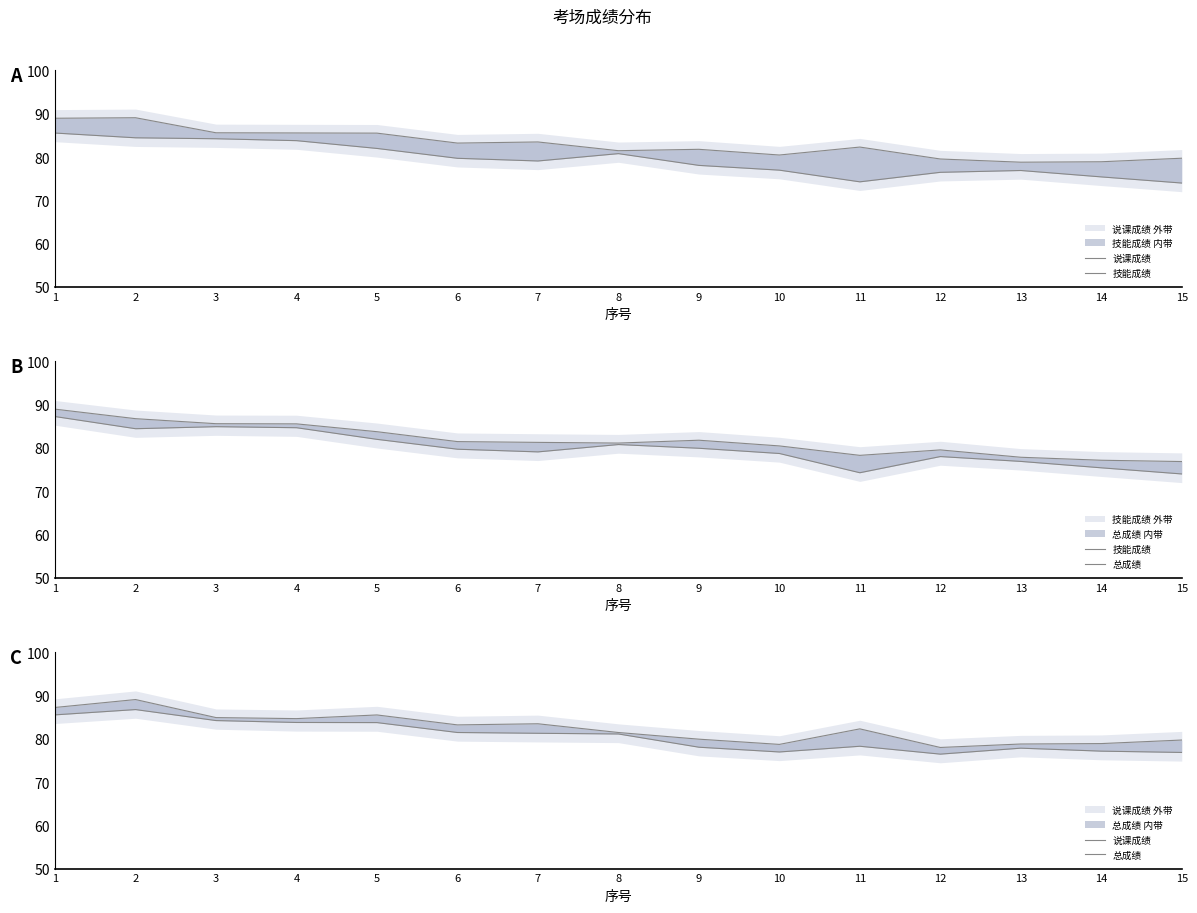

True or false: 总成绩 and 说课成绩 cross at least once.

False